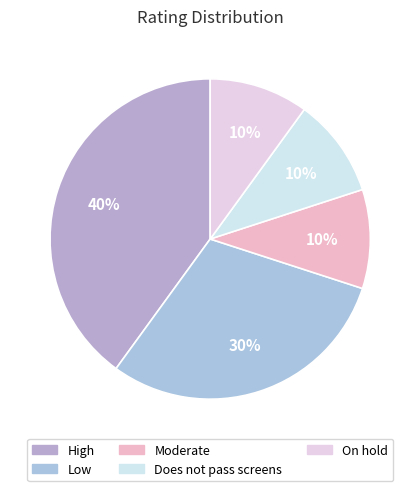

To the nearest percent, what is the average slice percentage?

20%